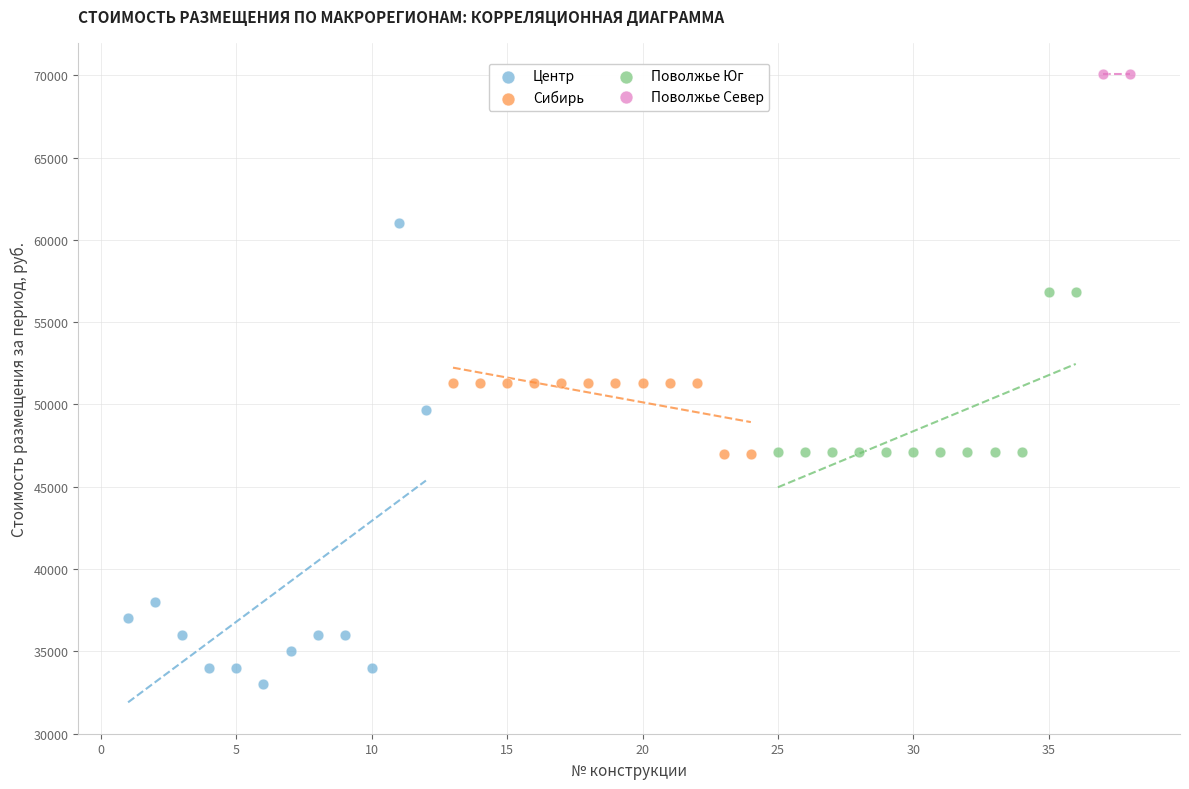

What are all the series names shown in the legend?

Центр, Сибирь, Поволжье Юг, Поволжье Север